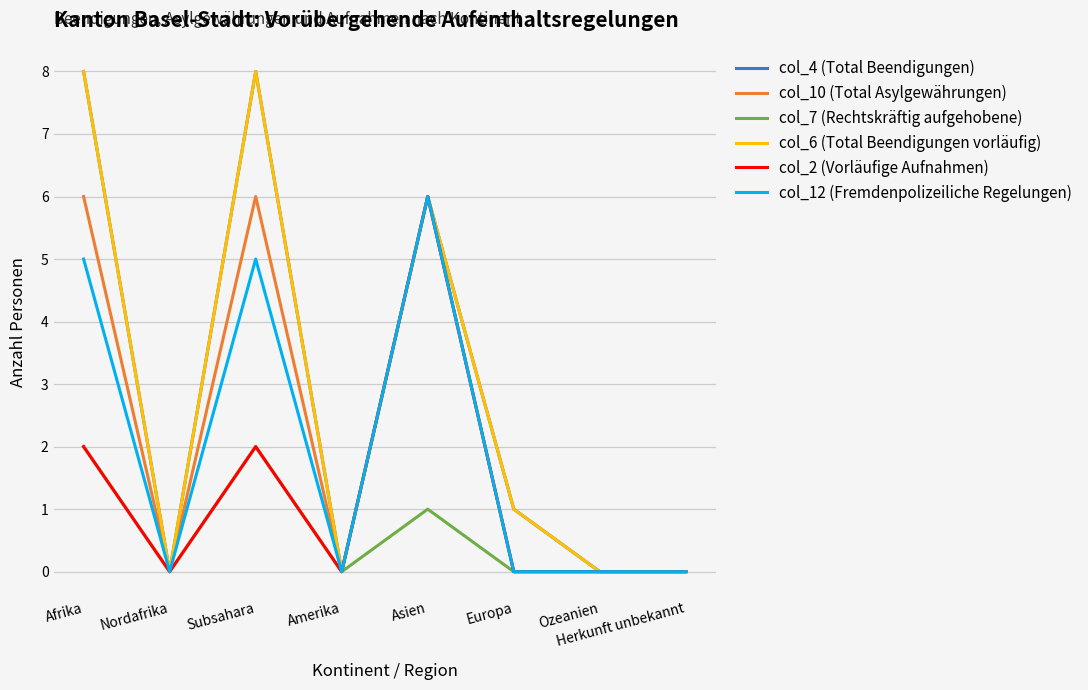

At which category does the chart reach its minimum across all series?

Nordafrika